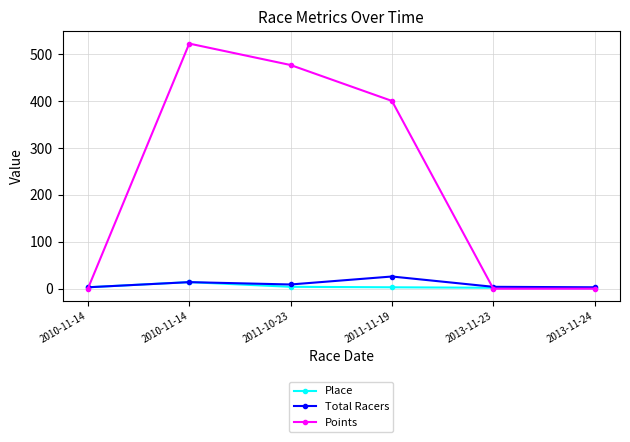

At which category does Total Racers reach its first local valley?

2011-10-23